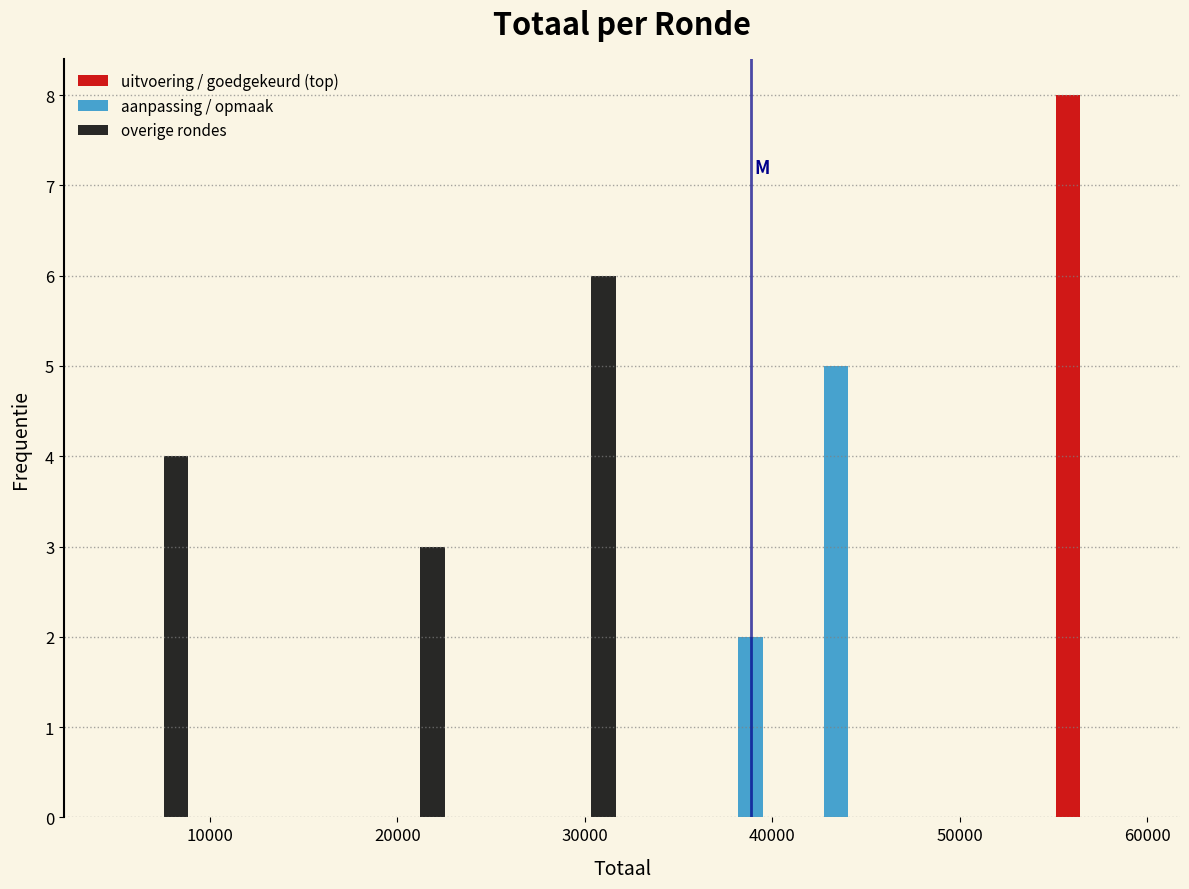

What is the height of the uitvoering / goedgekeurd (top) bar covering 55000 to 59000 on the x-axis? Neither the bar edges nor the heights are printed on the chart, so give them approximately, as read against the axes.

8